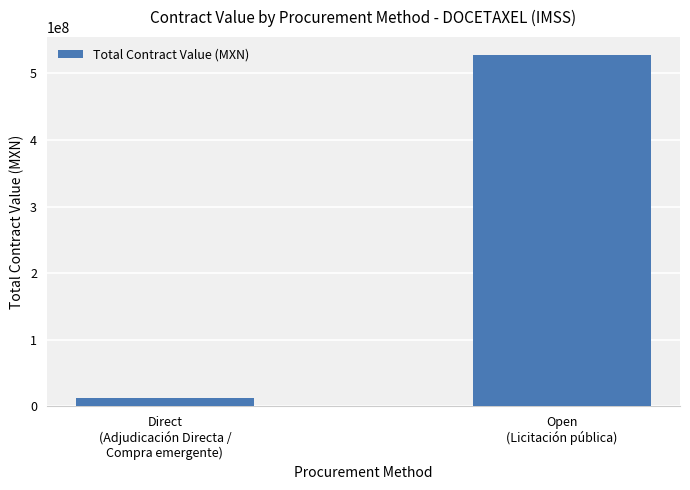

What is the difference between the maximum and minimum values?

516014766